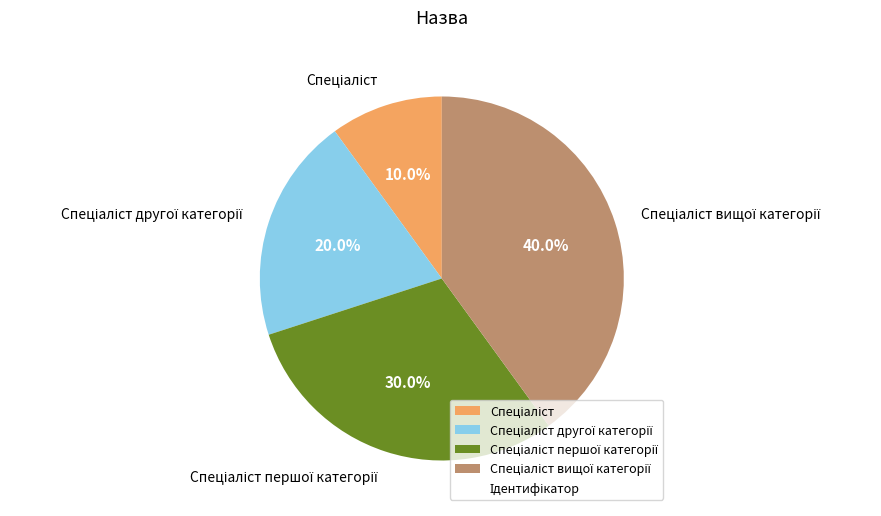

How many slices are in this pie chart?

4